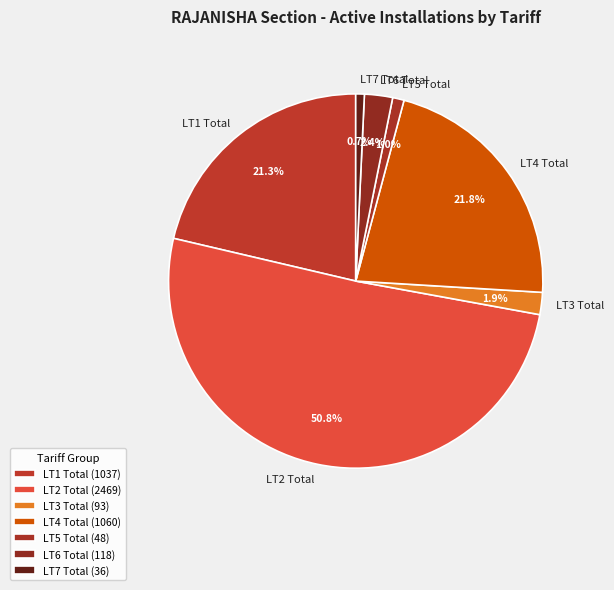

Which has a higher value, LT1 Total or LT2 Total?

LT2 Total